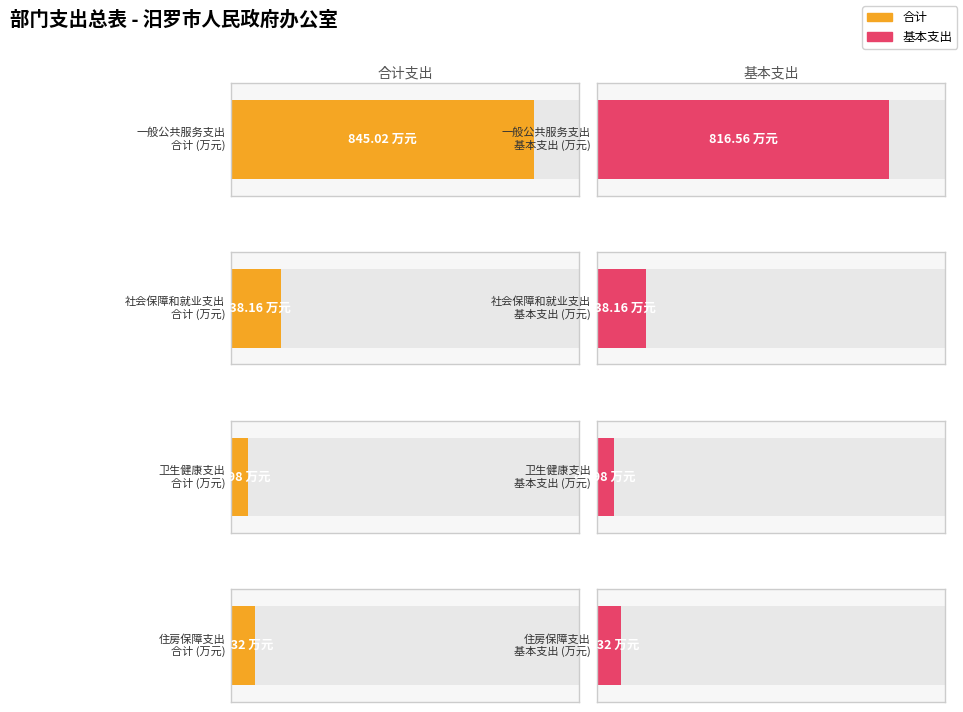

What is the sum of all 项目支出 values?

28.5